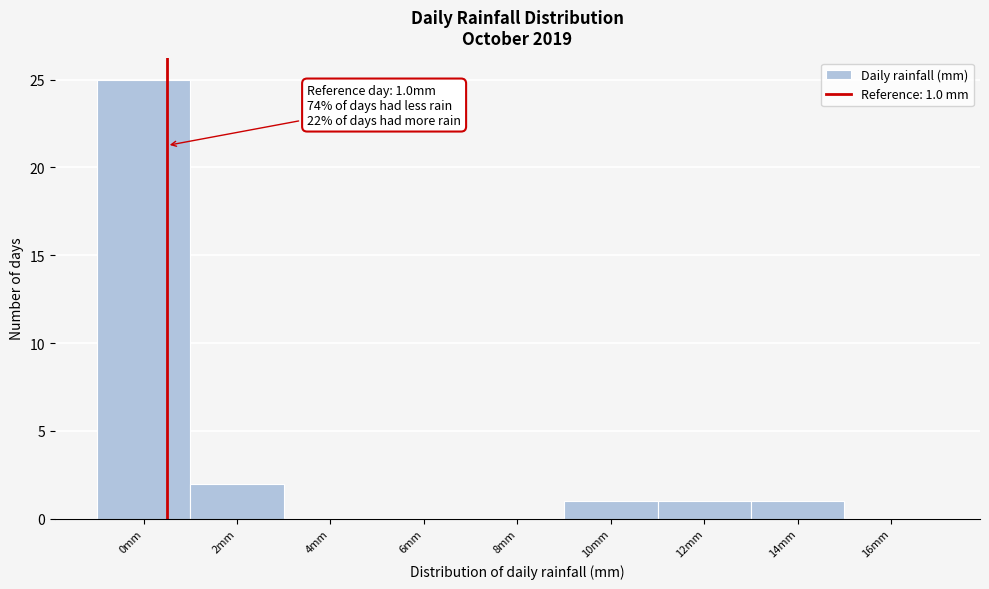

Reading left to right, extract all data points from this chart.

0mm=25	2mm=2	4mm=0	6mm=0	8mm=0	10mm=1	12mm=1	14mm=1	16mm=0